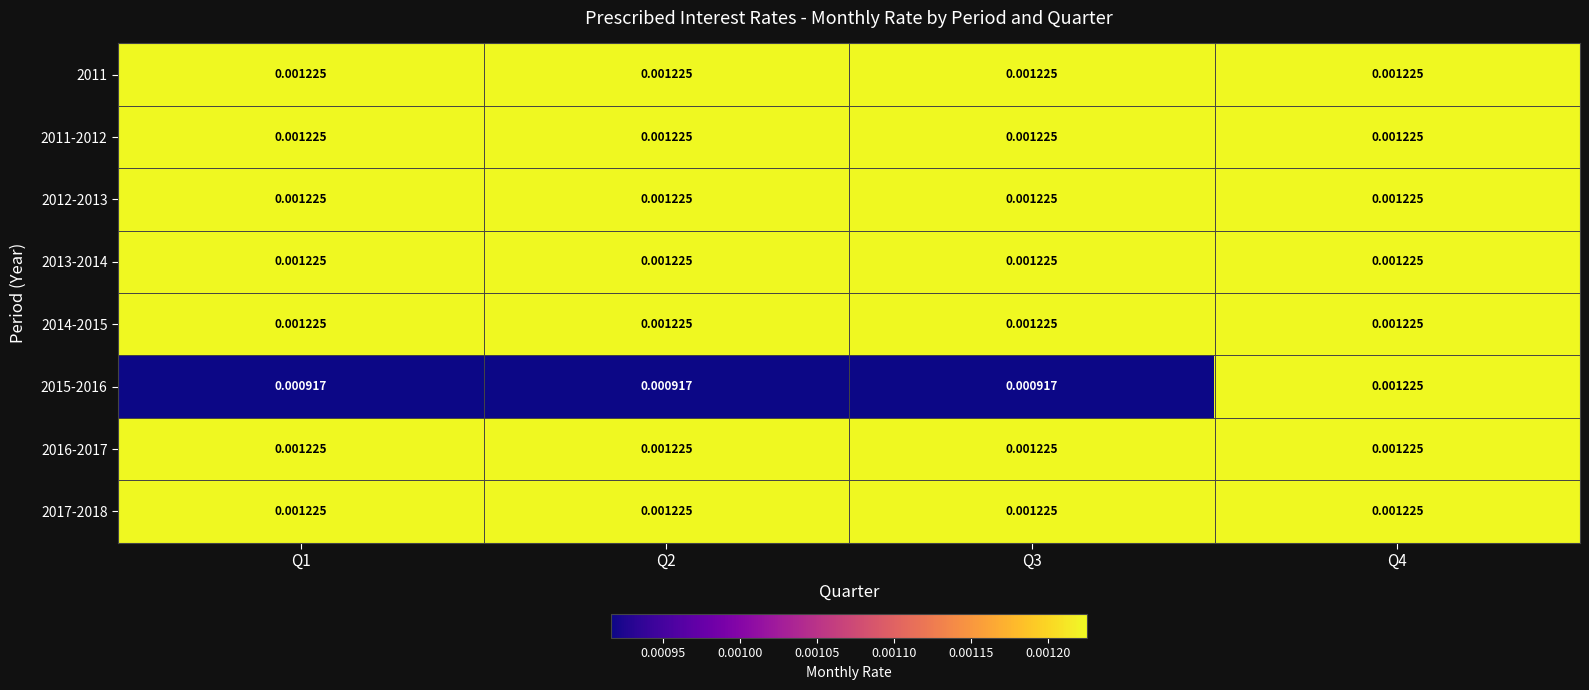

Which has a higher value, Q1 or Q3?

Q1